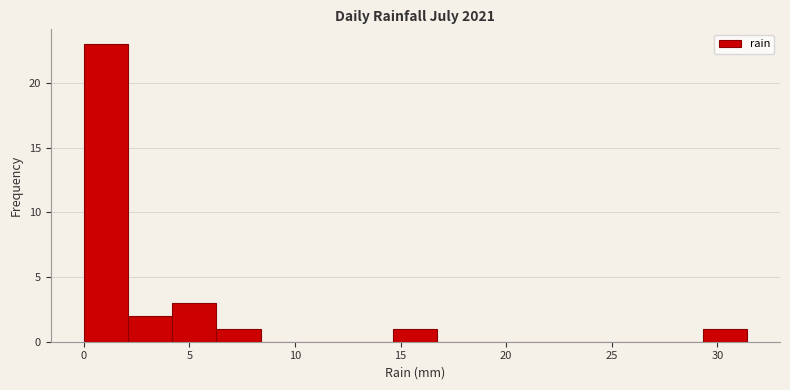

What is the height of the bar covering 29.5 to 31.5 on the x-axis? Neither the bar edges nor the heights are printed on the chart, so give them approximately, as read against the axes.

1